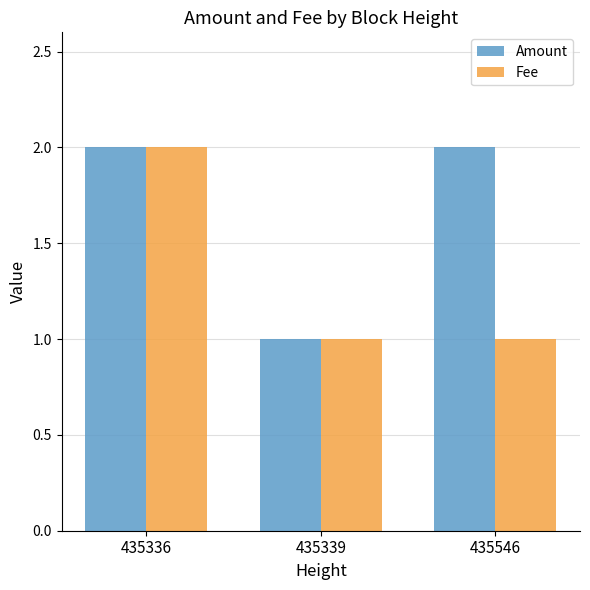

True or false: Fee has a value of 0 at 435546.

False